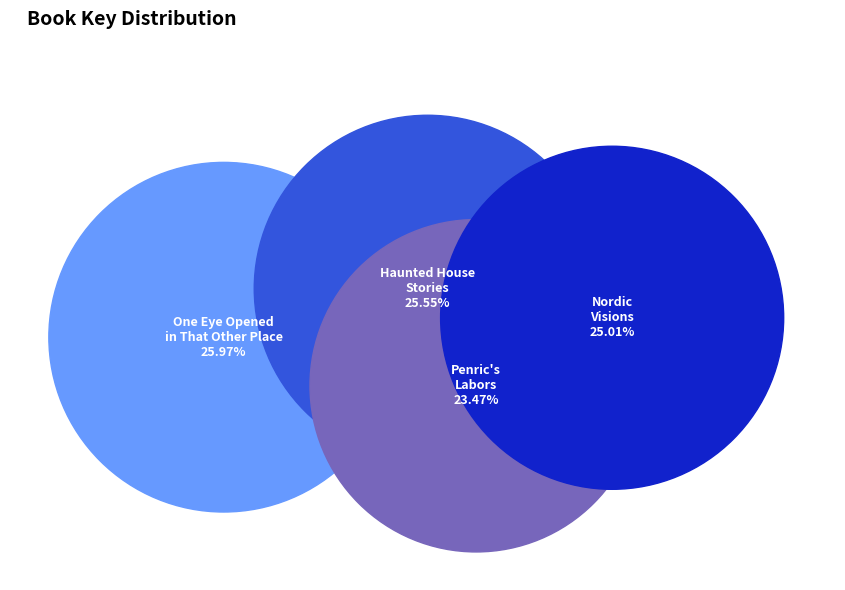

Which slice is the smallest?

Penric's Labors